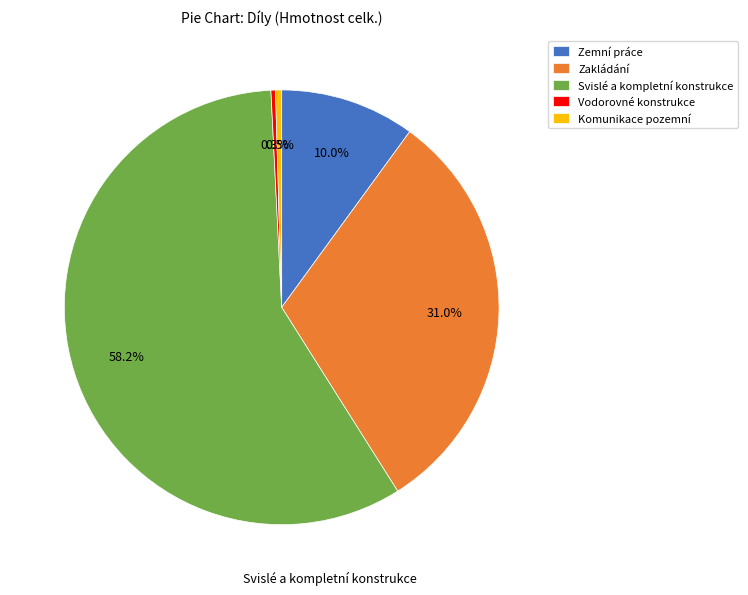

To the nearest percent, what percentage of the pie is Svislé a kompletní konstrukce?

58%